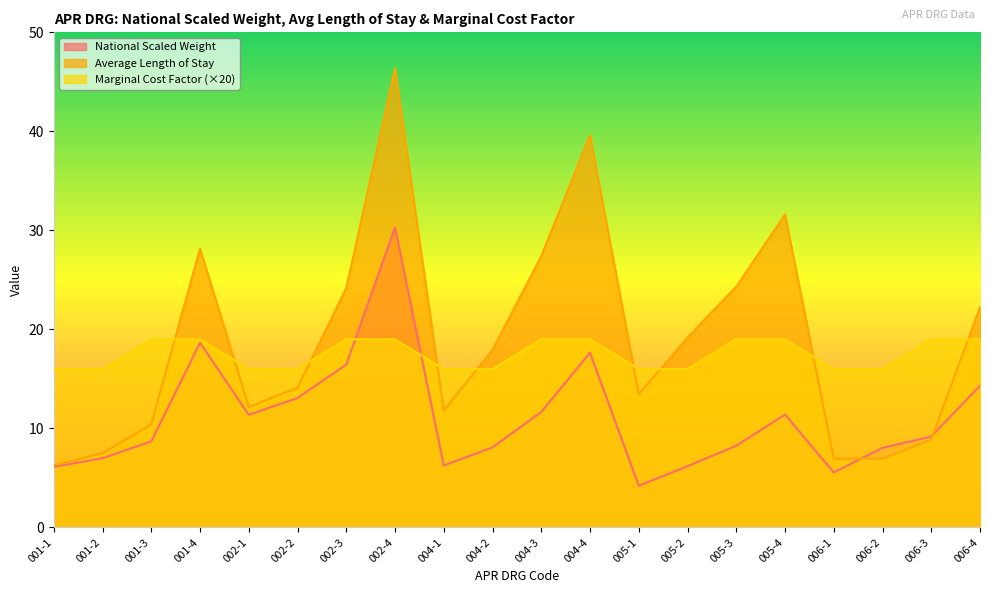

At how many categories does at least one series exceed 30?

3